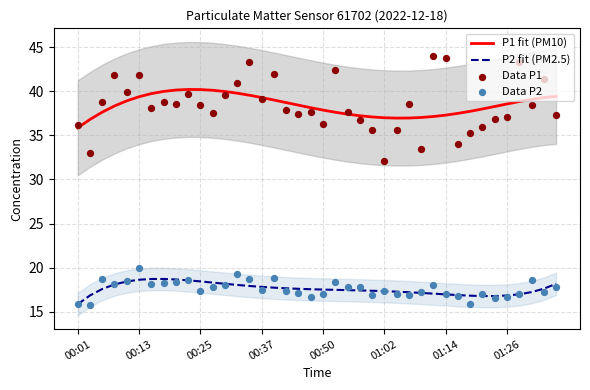

Which series contains the lowest Y value?

Data P2